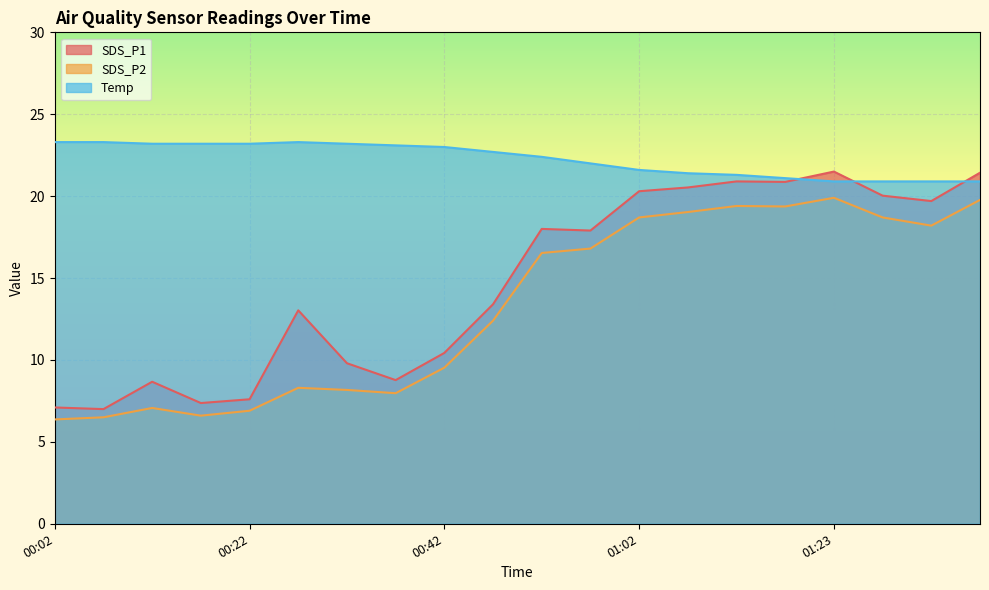

Reading right to left, extract all data points from this chart.

SDS_P1: 21.4	19.7	20.0	21.5	20.9	20.9	20.5	20.3	17.9	18.0	13.4	10.4	8.8	9.8	13.0	7.6	7.4	8.7	7.0	7.1
SDS_P2: 19.8	18.2	18.7	19.9	19.4	19.4	19.0	18.7	16.8	16.5	12.4	9.5	8.0	8.2	8.3	6.9	6.6	7.1	6.5	6.4
Temp: 20.9	20.9	20.9	20.9	21.1	21.3	21.4	21.6	22.0	22.4	22.7	23.0	23.1	23.2	23.3	23.2	23.2	23.2	23.3	23.3